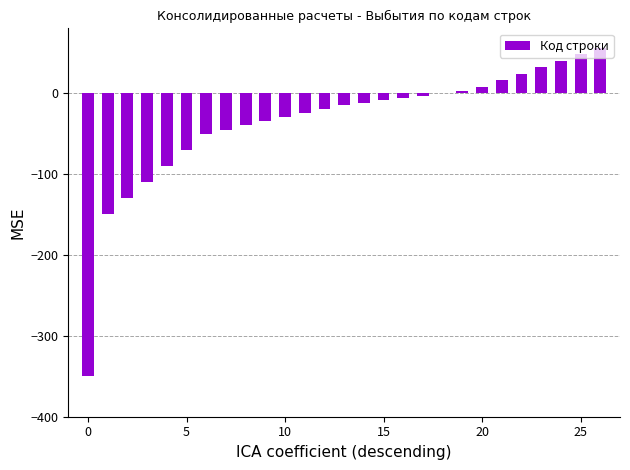

What is the sum of all values?

-963